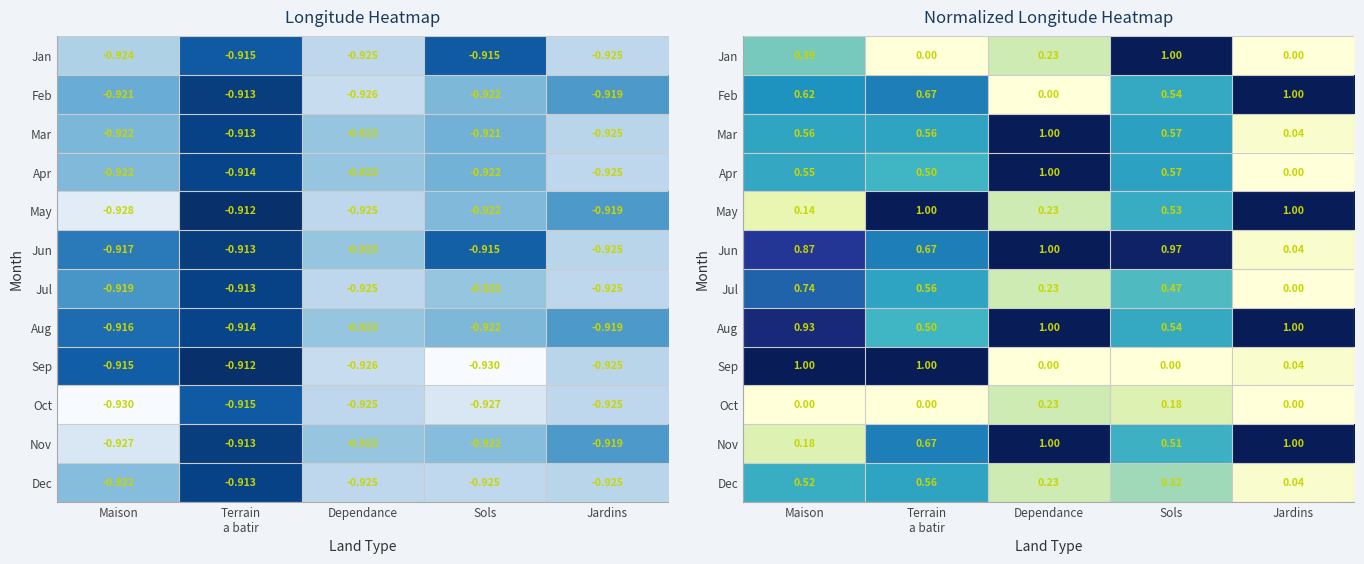

Rank the categories by Sep value from highest to lowest.

Maison, Terrain a batir, Jardins, Dependance, Sols